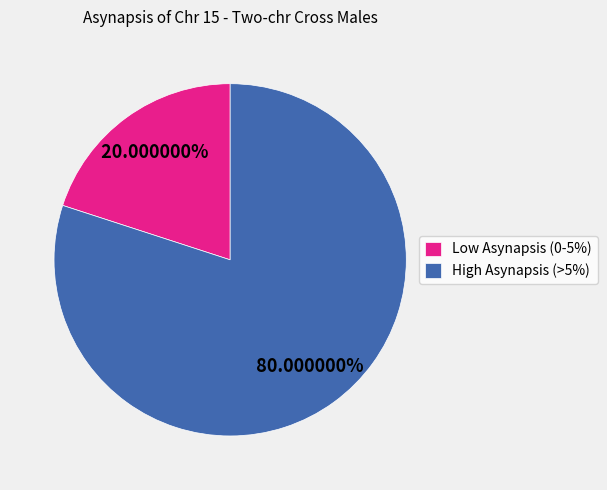

Do Low Asynapsis (0-5%) and High Asynapsis (>5%) together represent more than half of the pie?

Yes